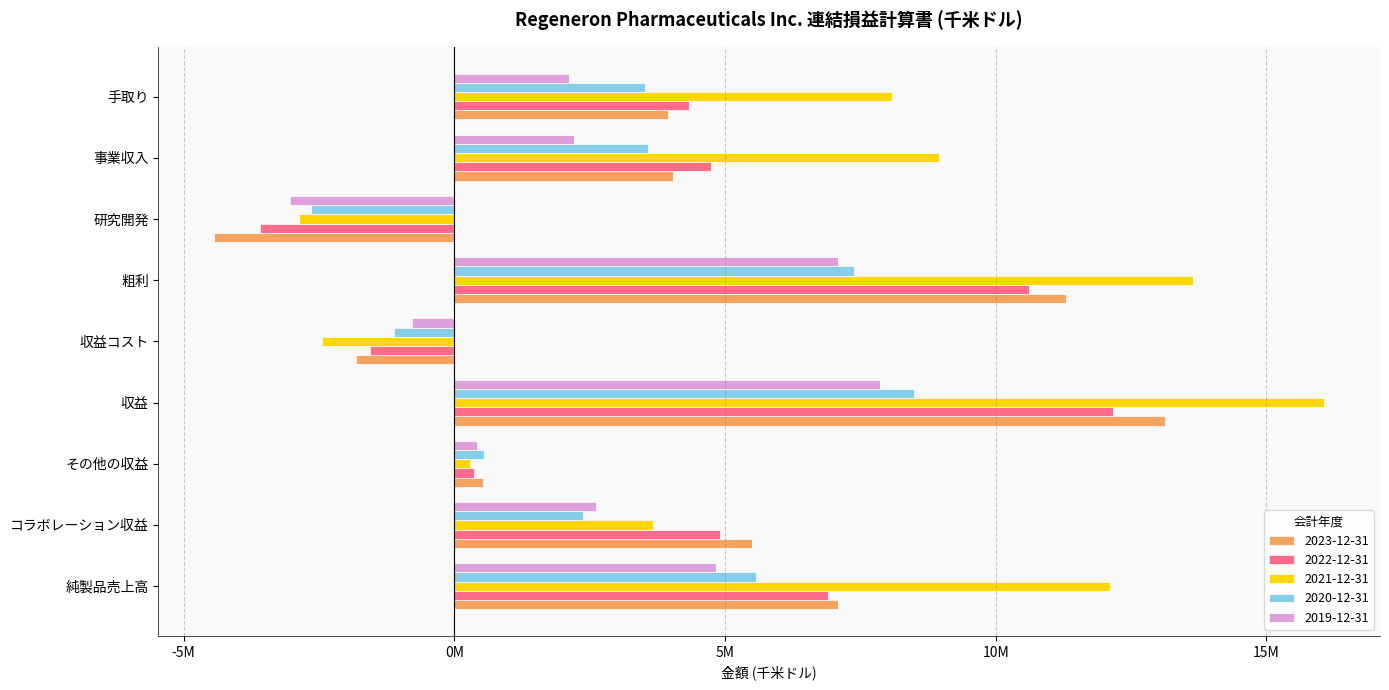

What is the spread (max minus min) of values at コラボレーション収益?

3130600